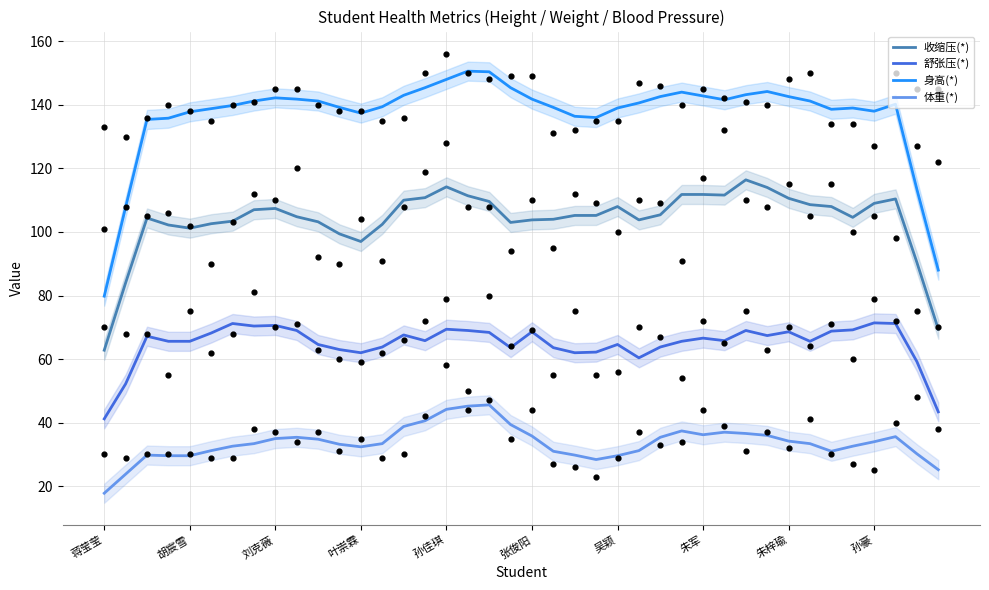

True or false: 舒张压(*) and 身高(*) intersect in this chart.

False